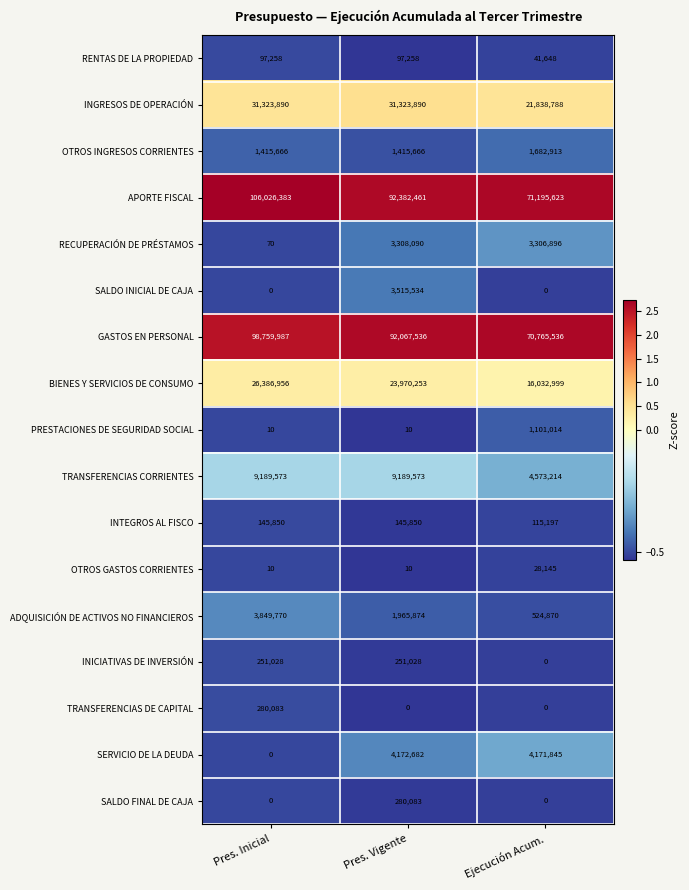

Read the INGRESOS DE OPERACIÓN value at Ejecución Acum..

21838788